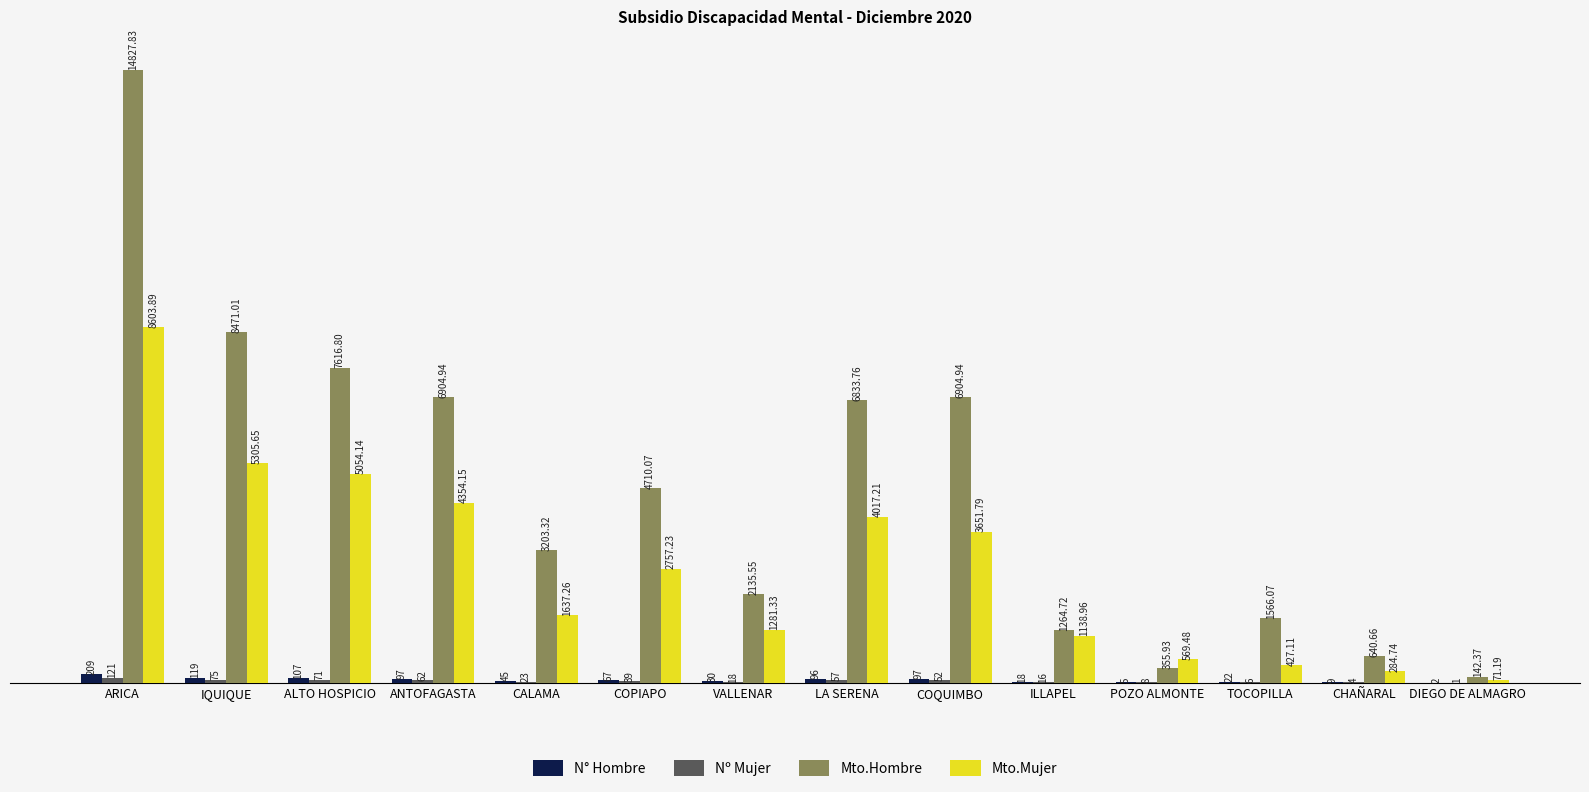

What is the sum of the N° Hombre values at ILLAPEL and COQUIMBO?

115.0